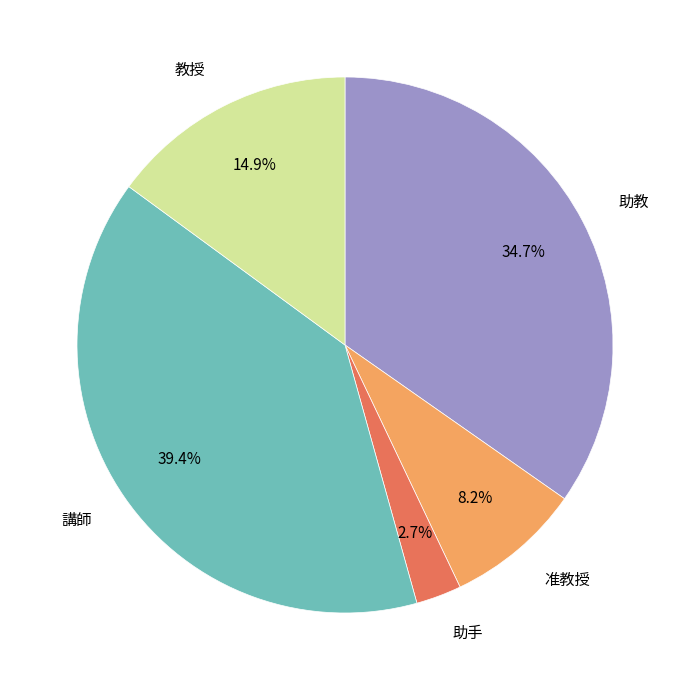

To the nearest percent, what portion does 准教授 represent?

8%